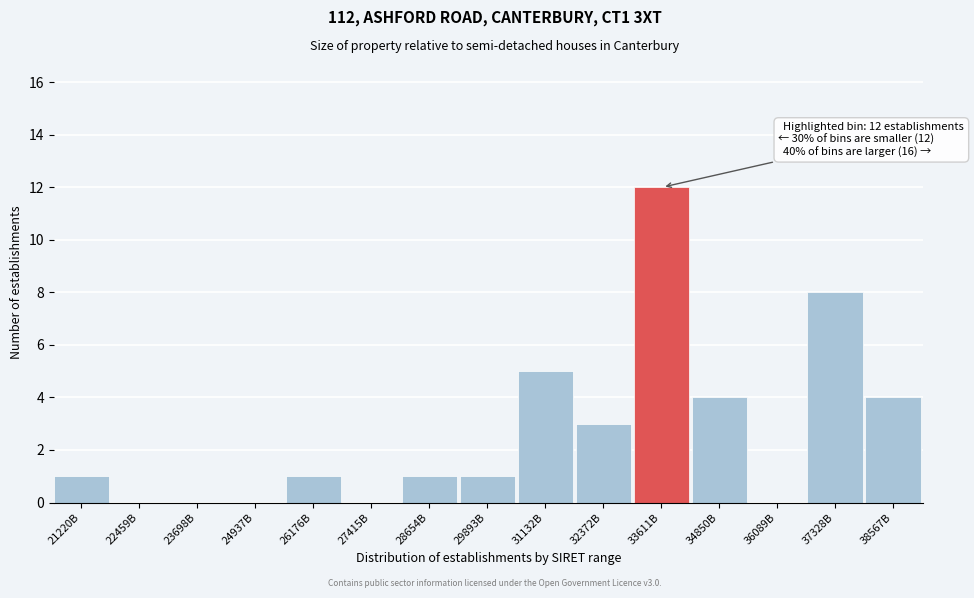

Reading left to right, extract all data points from this chart.

21220B=1	22459B=0	23698B=0	24937B=0	26176B=1	27415B=0	28654B=1	29893B=1	31132B=5	32372B=3	33611B=12	34850B=4	36089B=0	37328B=8	38567B=4